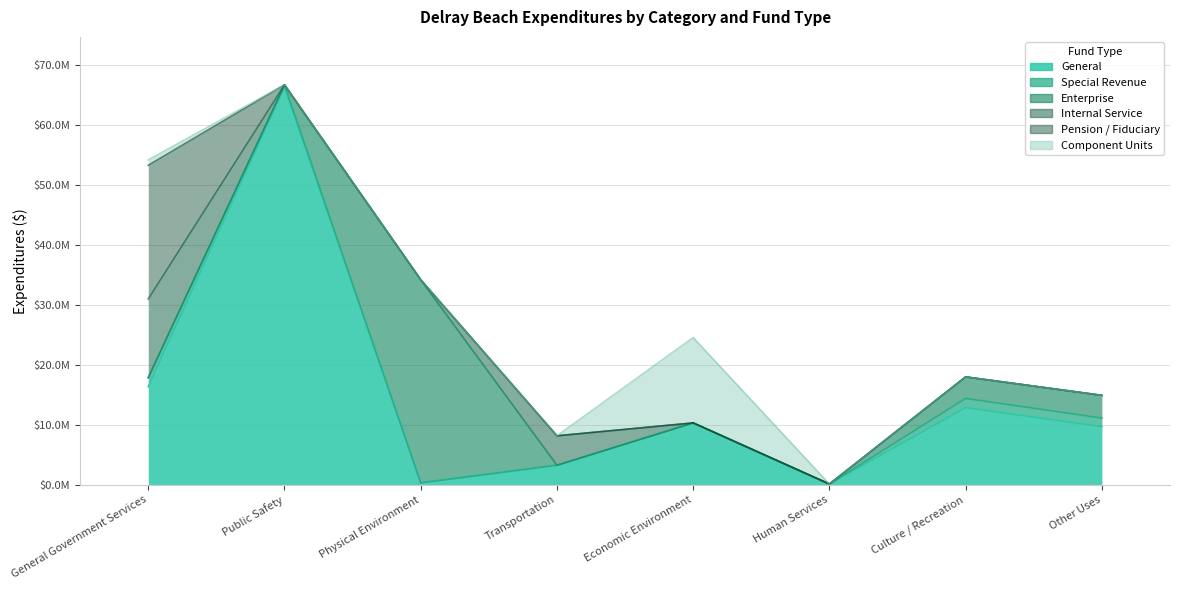

At which category does the chart reach its peak across all series?

Public Safety